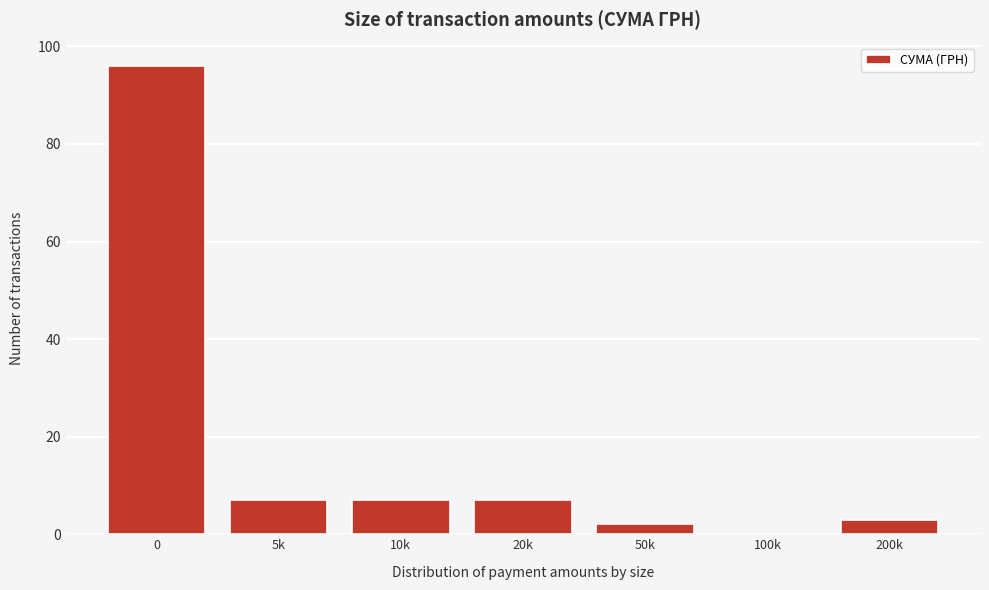

Reading left to right, extract all data points from this chart.

0=96	5k=7	10k=7	20k=7	50k=2	100k=0	200k=3